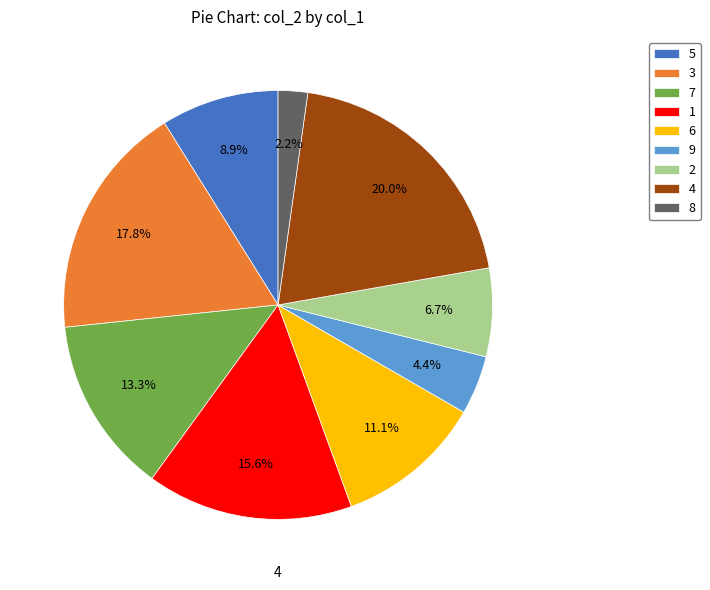

What is the largest slice in the pie chart?

4